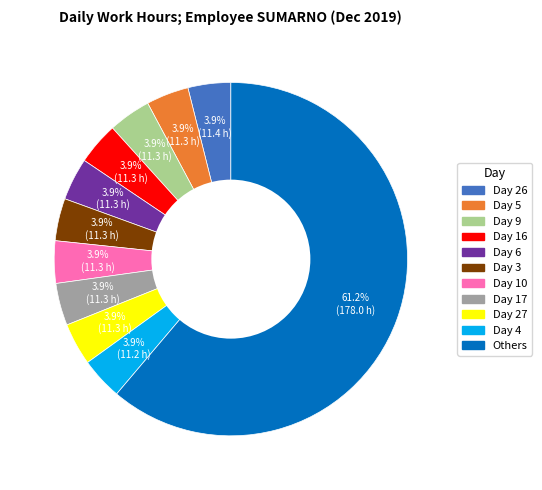

Combined, do Day 9 and Day 5 account for over 50%?

No